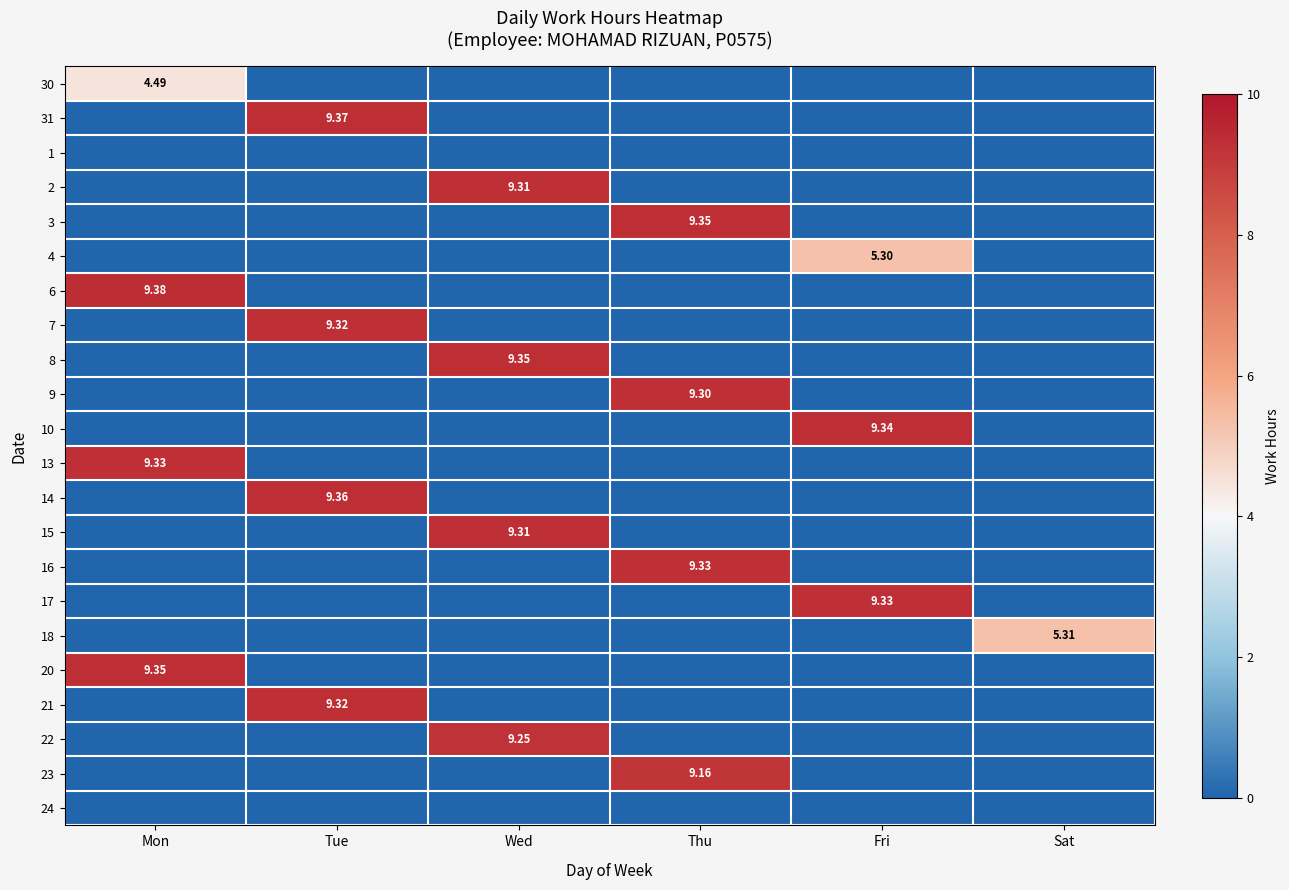

At which label does 7 reach its minimum?

Mon